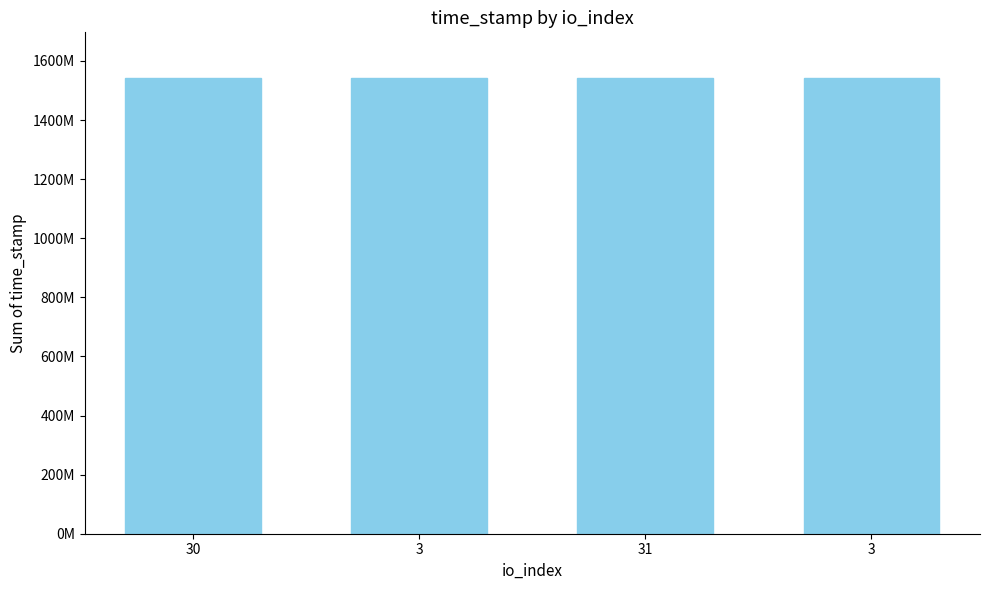

Reading right to left, list all the values displayed in this chart.

3=1542093958	31=1542197549	3=1542327087	30=1542462689